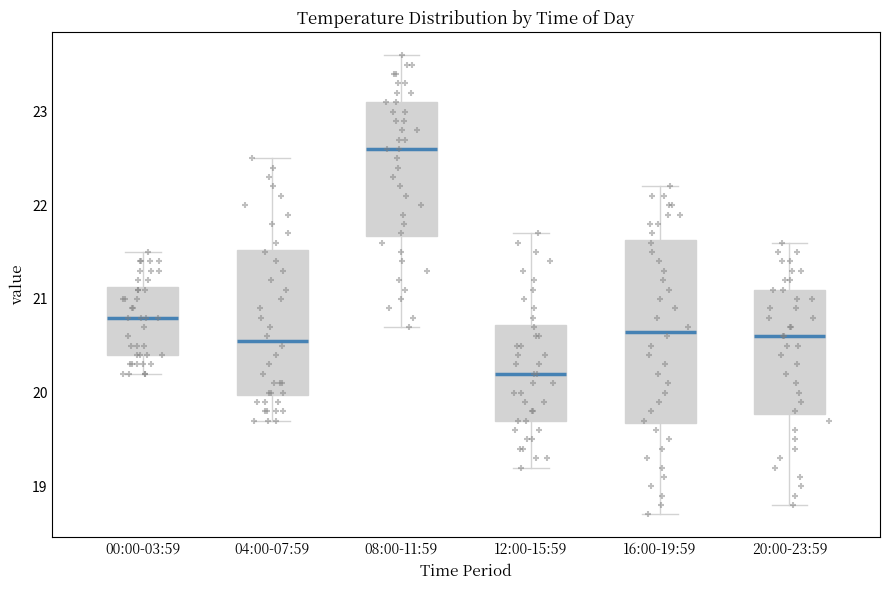

Reading left to right, transcribe this box plot: for each box, give where its median line is, the range the box spans, and where its two whiskers end, as read against the y-axis. The values are not printed on the chart, so give them approximately, as read against the axis.

00:00-03:59: median 20.8, box 20.4 to 21.1, whiskers 20.2 to 21.5
04:00-07:59: median 20.6, box 20.0 to 21.5, whiskers 19.7 to 22.5
08:00-11:59: median 22.6, box 21.7 to 23.1, whiskers 20.7 to 23.6
12:00-15:59: median 20.2, box 19.7 to 20.7, whiskers 19.2 to 21.7
16:00-19:59: median 20.7, box 19.7 to 21.6, whiskers 18.7 to 22.2
20:00-23:59: median 20.6, box 19.8 to 21.1, whiskers 18.8 to 21.6